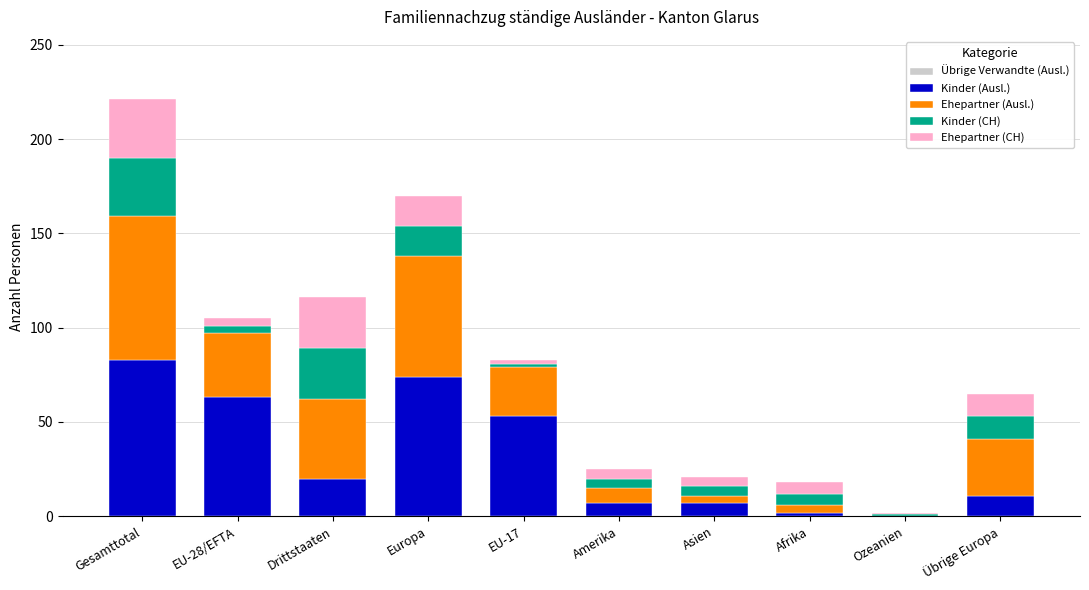

The Kinder (Ausl.) series shows 0 at Ozeanien. True or false?

True